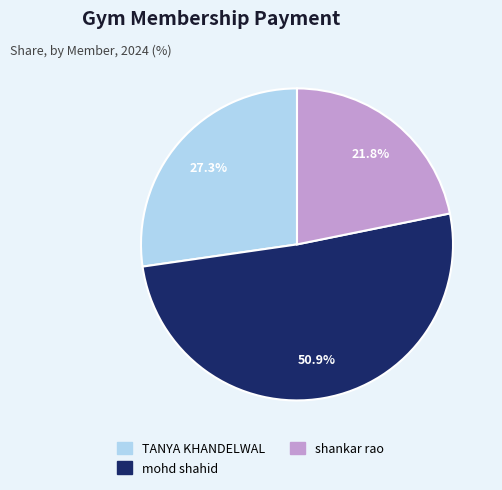

What is the total percentage of mohd shahid and TANYA KHANDELWAL?

78.2%